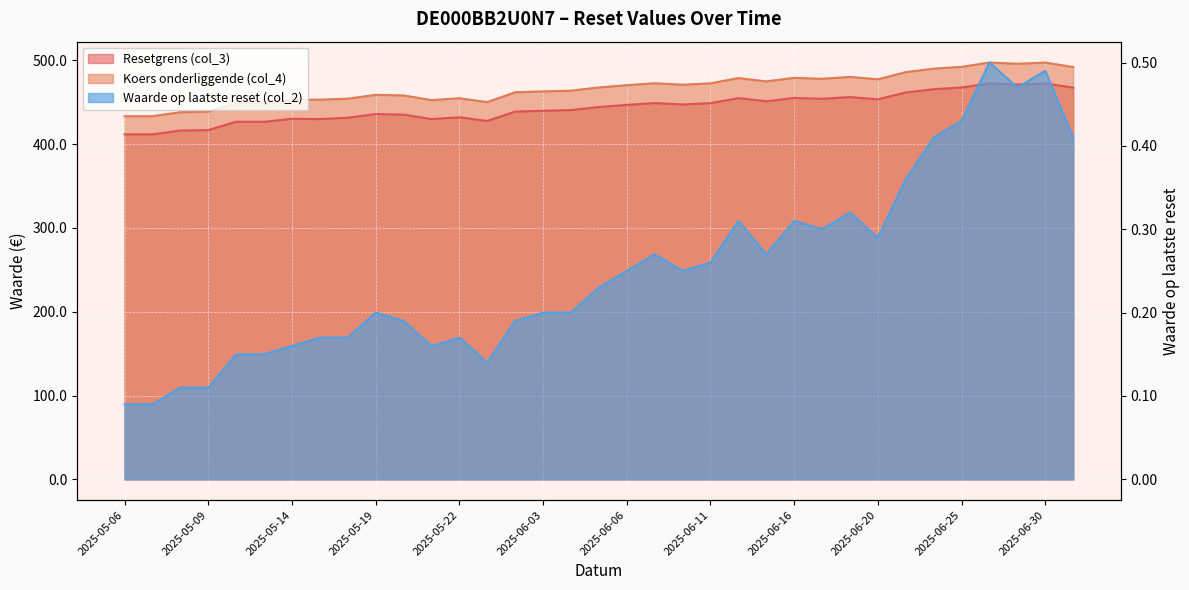

Reading left to right, what are all the values shown in this chart?

Resetgrens (col_3): 411.6	411.7	416.3	416.8	426.8	426.7	430.3	429.9	431.6	435.9	435.3	429.9	432.1	427.7	438.9	439.8	440.7	444.3	446.9	449.1	447.4	449.0	454.9	451.2	455.2	454.1	456.2	453.5	461.7	465.6	467.7	472.6	471.1	472.5	467.4
Koers onderliggende (col_4): 433.3	433.4	438.2	438.7	449.3	449.1	452.9	453.1	454.3	458.9	458.2	452.6	454.9	450.2	462.0	463.0	463.9	467.7	470.4	472.8	470.9	472.6	478.9	475.0	479.1	478.0	480.2	477.4	486.0	490.1	492.3	497.4	495.9	497.4	492.1
Waarde op laatste reset (col_2): 0.1	0.1	0.1	0.1	0.1	0.1	0.2	0.2	0.2	0.2	0.2	0.2	0.2	0.1	0.2	0.2	0.2	0.2	0.2	0.3	0.2	0.3	0.3	0.3	0.3	0.3	0.3	0.3	0.4	0.4	0.4	0.5	0.5	0.5	0.4